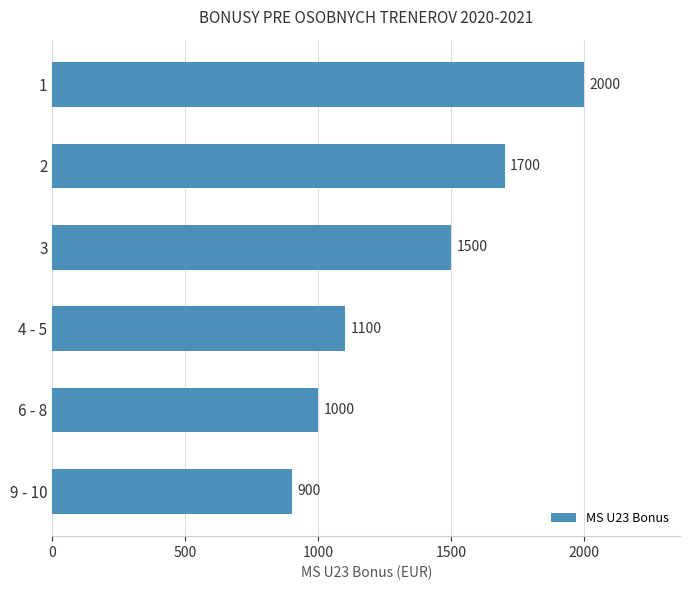

What is the approximate value at 6 - 8?

1000